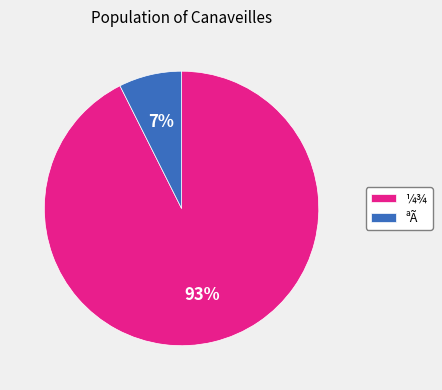

To the nearest percent, what is the average slice percentage?

50%